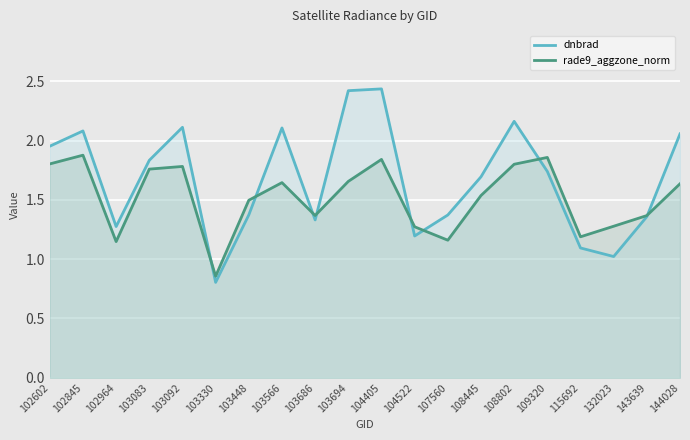

What is the difference between the dnbrad values at 103448 and 104522?

0.2